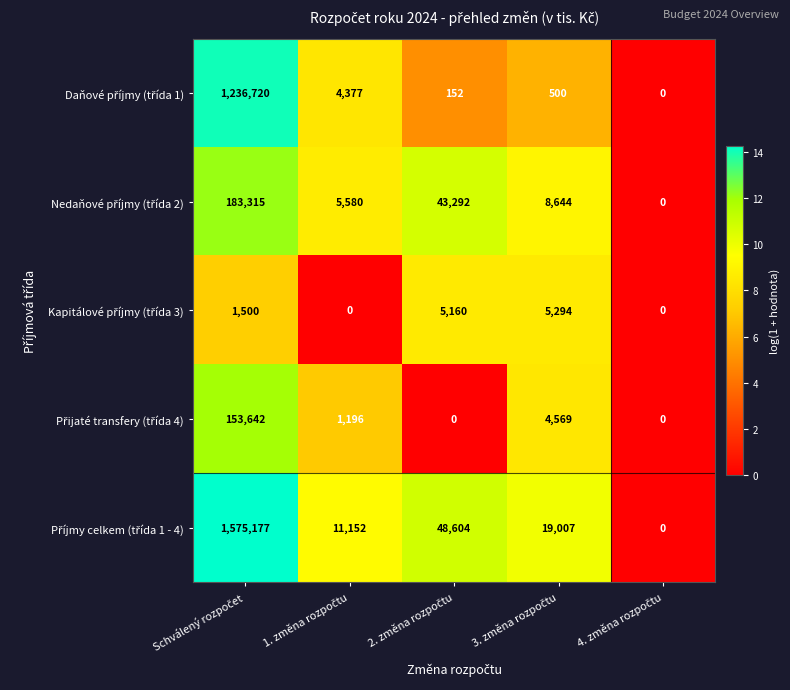

How many series are shown in this chart?

5